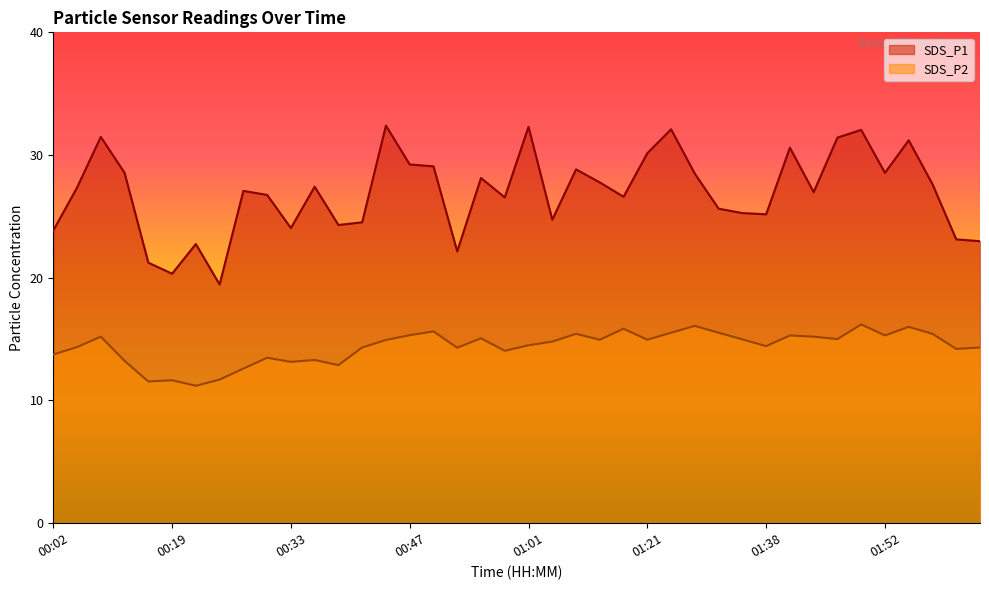

True or false: SDS_P1 has more than 0 points higher than both neighbors.

True